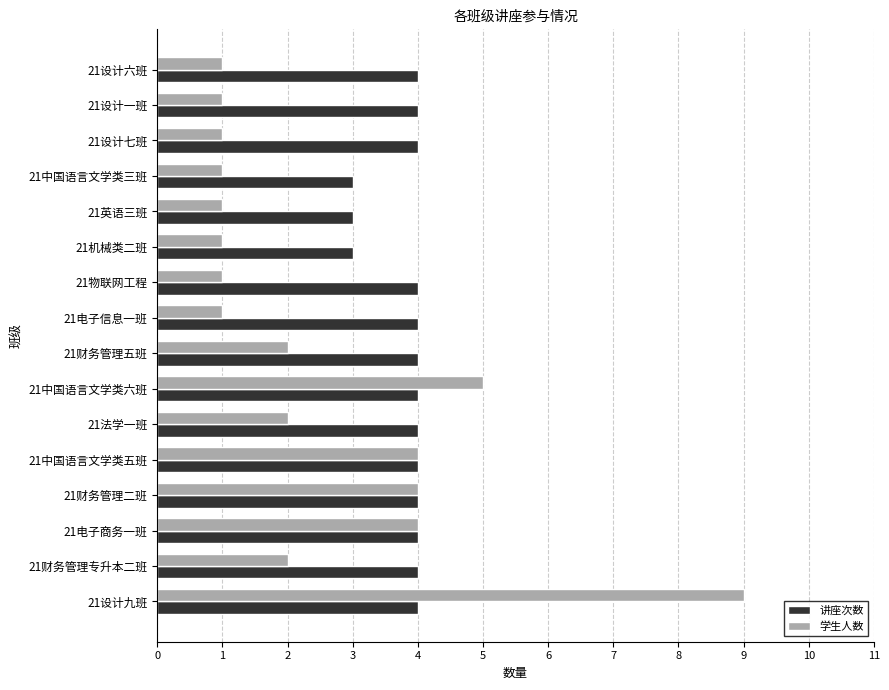

Rank the series by their maximum value, from lowest to highest.

讲座次数, 学生人数